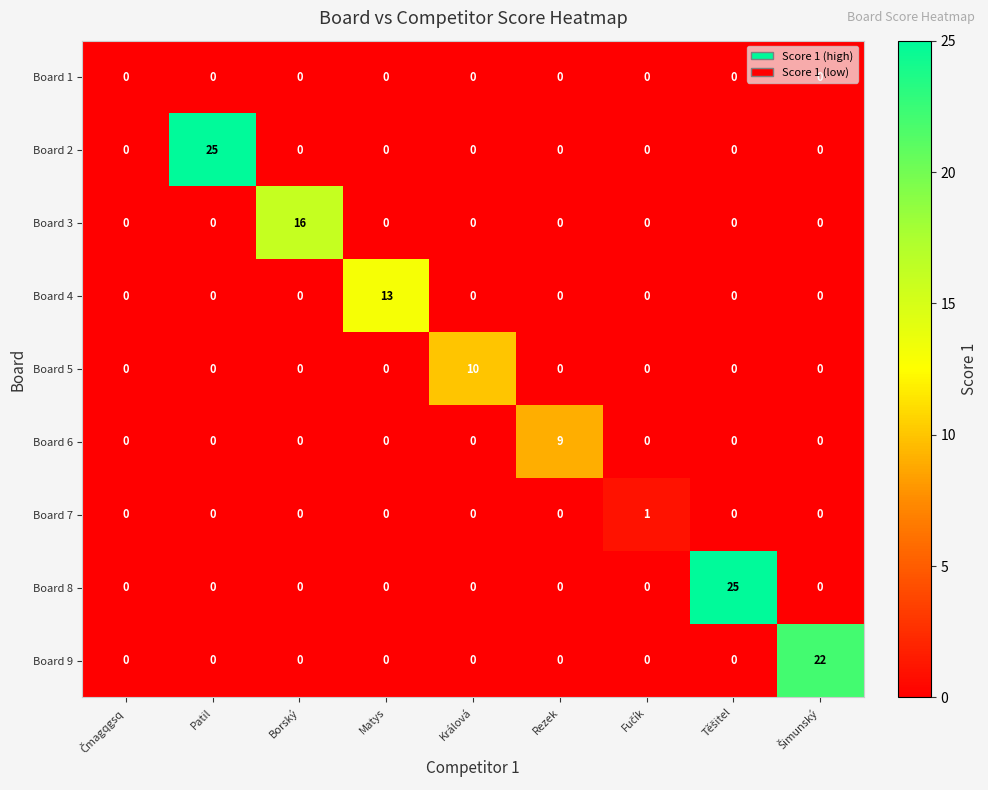

The value of Board 3 at Králová is 0. True or false?

True